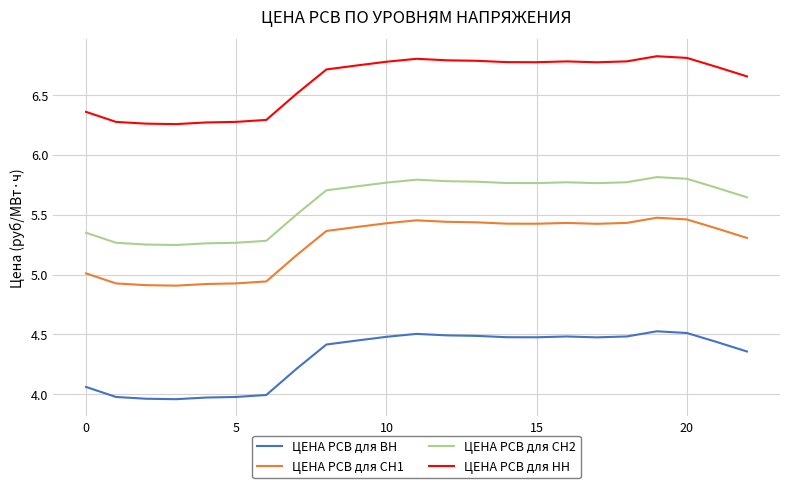

True or false: ЦЕНА РСВ для НН and ЦЕНА РСВ для СН2 intersect in this chart.

False